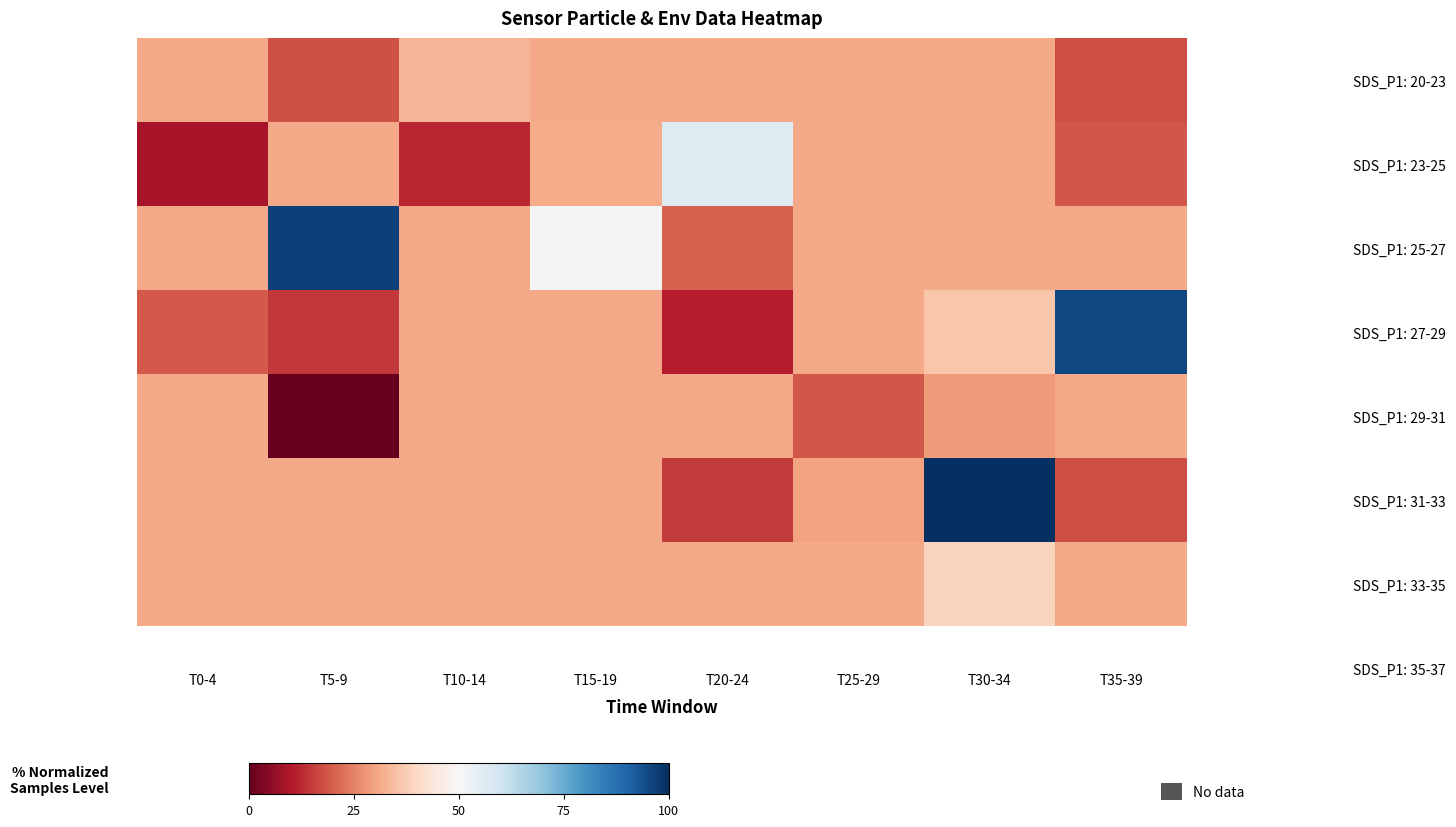

Which has a higher value, T15-19 or T20-24?

T15-19